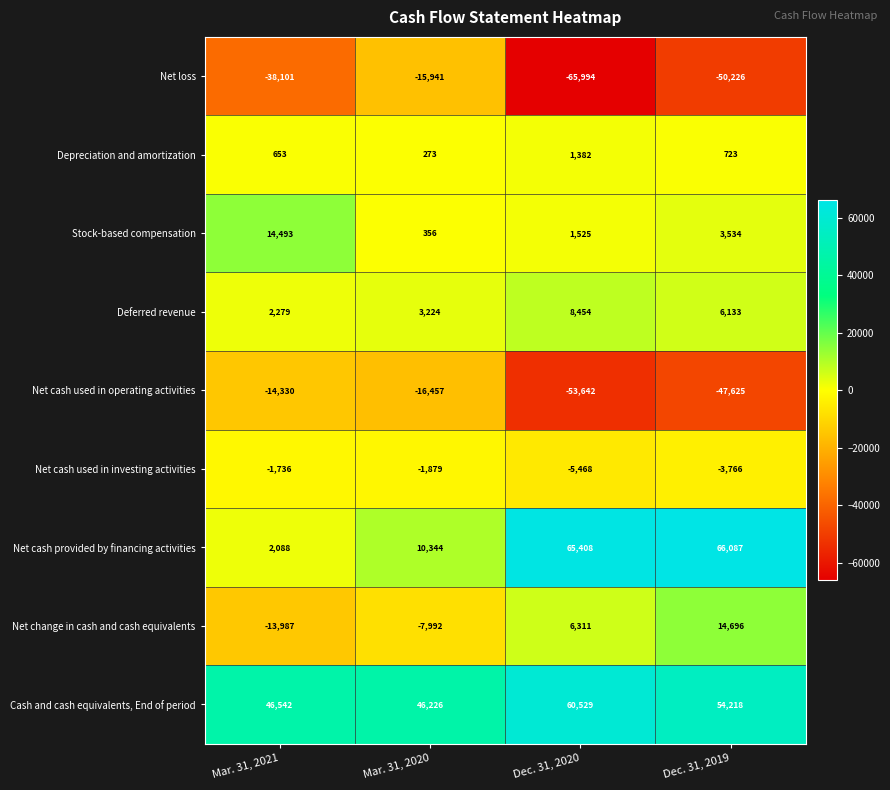

What is the sum of all Cash and cash equivalents, End of period values?

207515